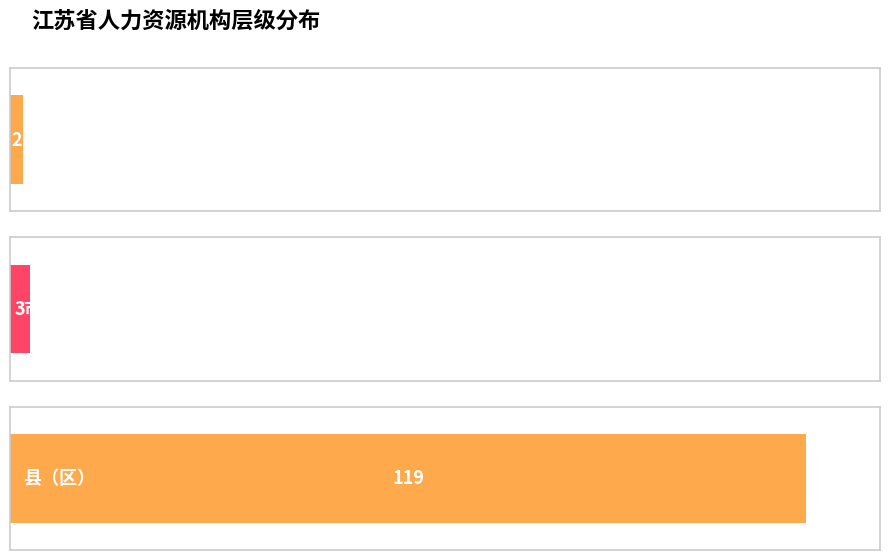

What position from the left is 市、地区?

2